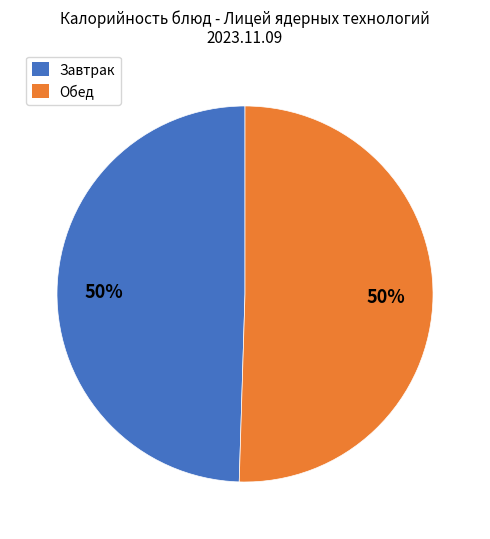

True or false: Завтрак accounts for 57% of the total.

False